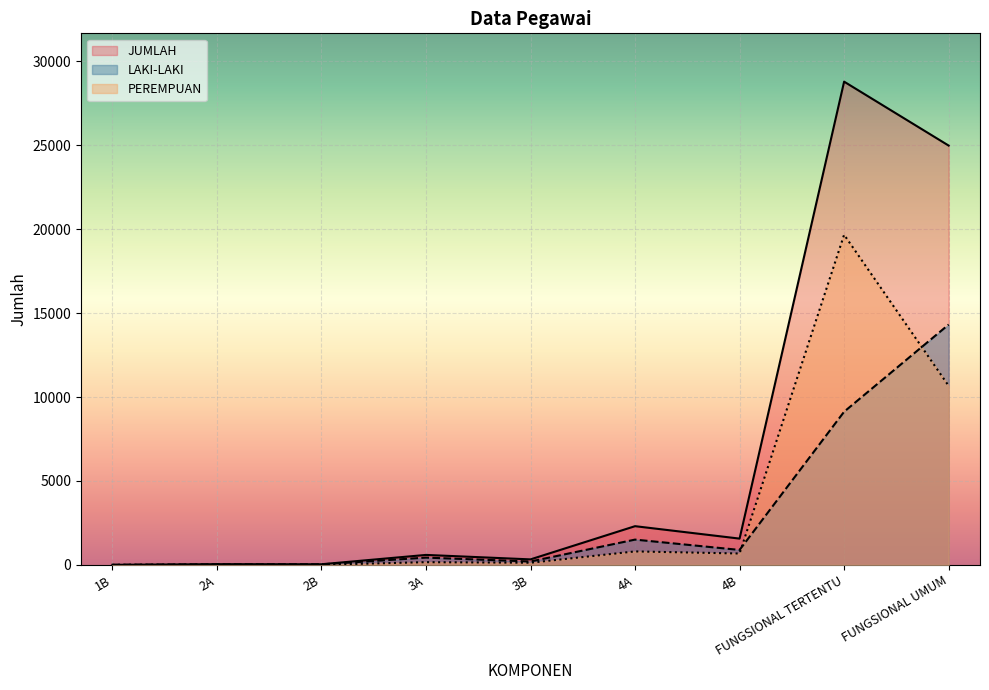

How many data points in PEREMPUAN are above 160?

4